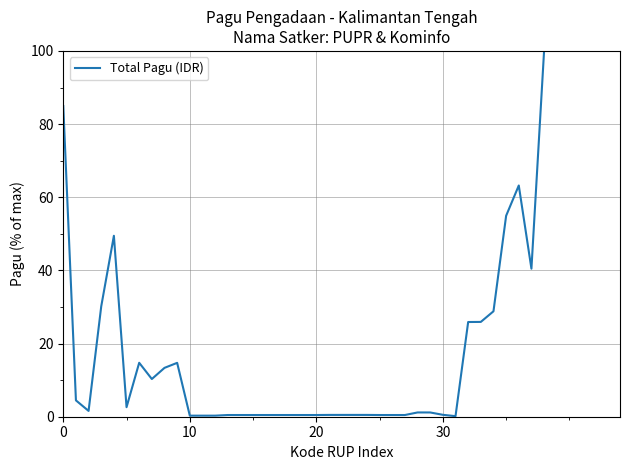

What is the maximum value shown in the chart?

100.0